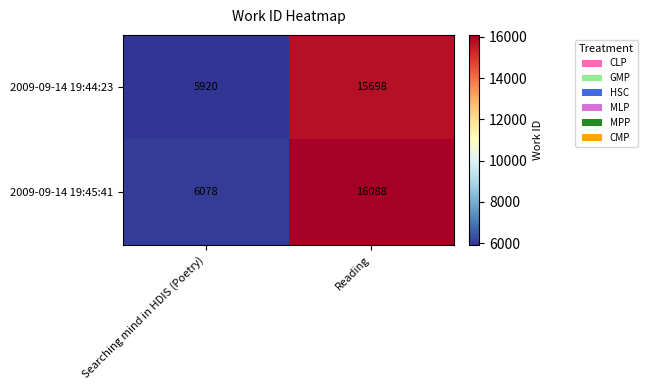

Reading right to left, transcribe all the data shown in this chart.

2009-09-14 19:44:23: 15698	5920
2009-09-14 19:45:41: 16088	6078